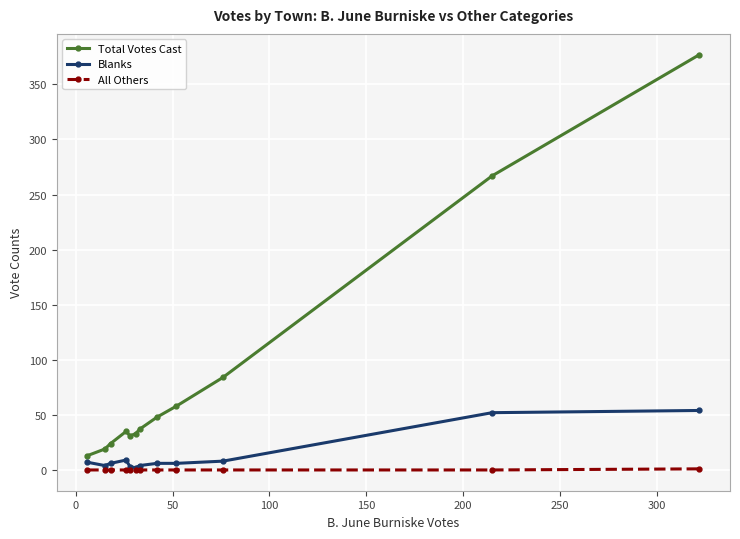

True or false: Total Votes Cast and All Others cross at least once.

False